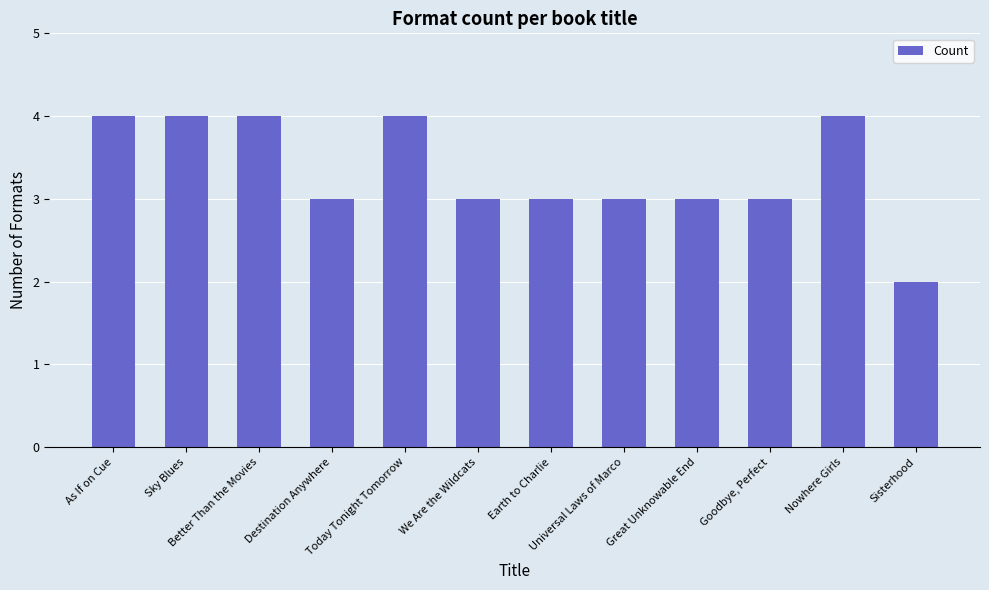

True or false: the data shows 2 at Great Unknowable End.

False